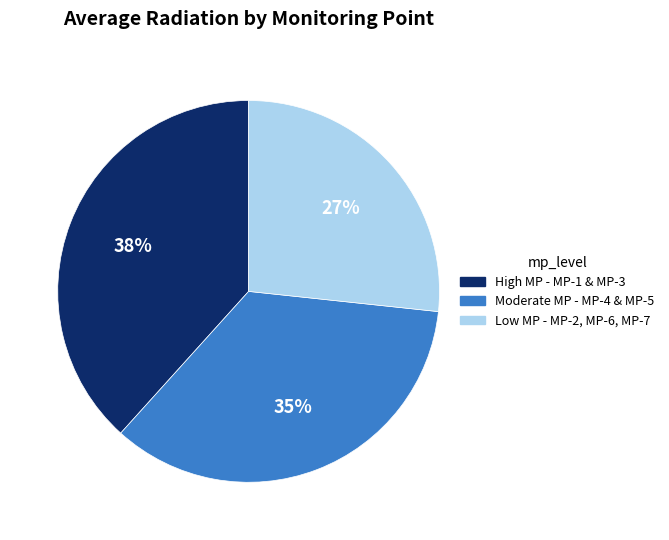

Is there any slice that represents more than half of the pie?

No